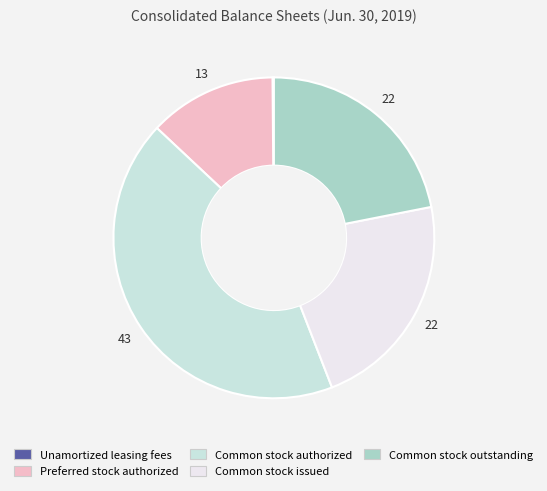

Is there a majority slice in this chart?

No